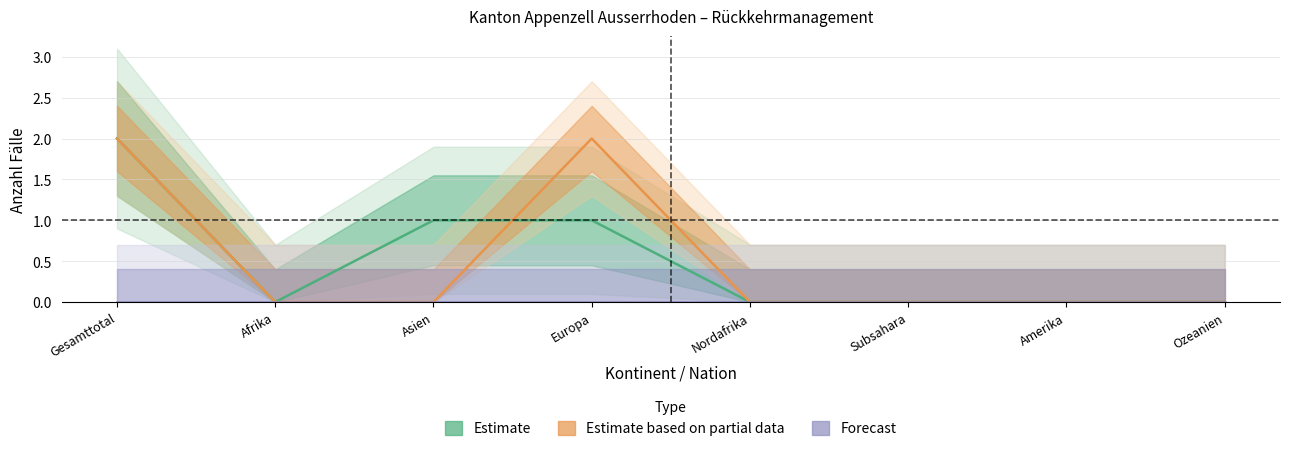

At which category does the chart reach its peak across all series?

Gesamttotal